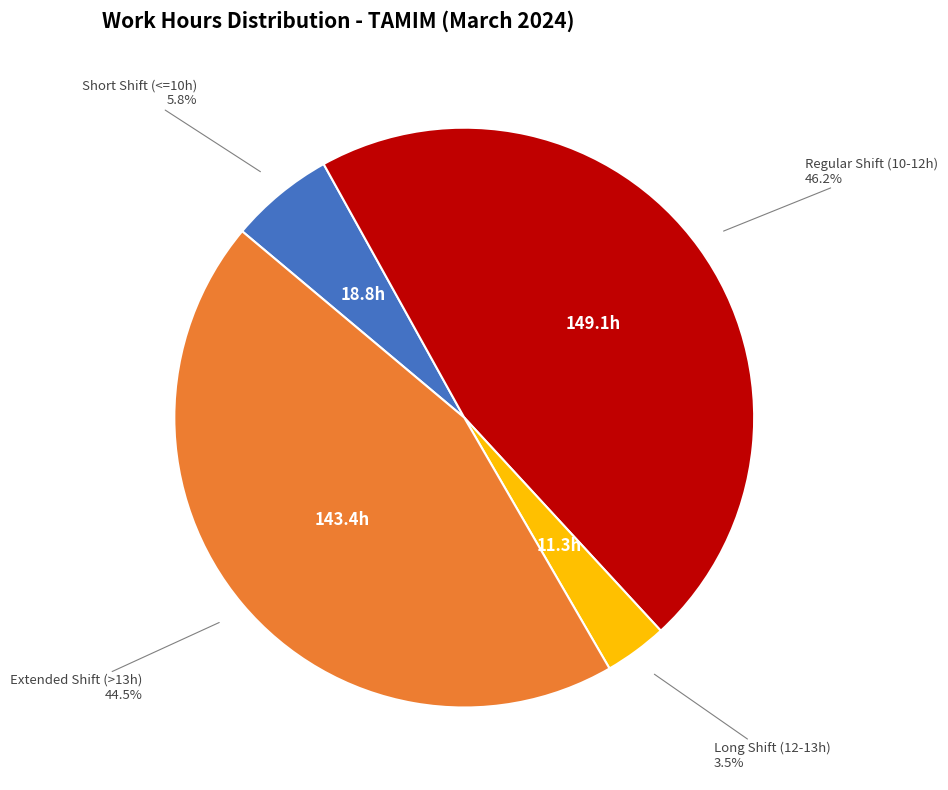

Is there a majority slice in this chart?

No